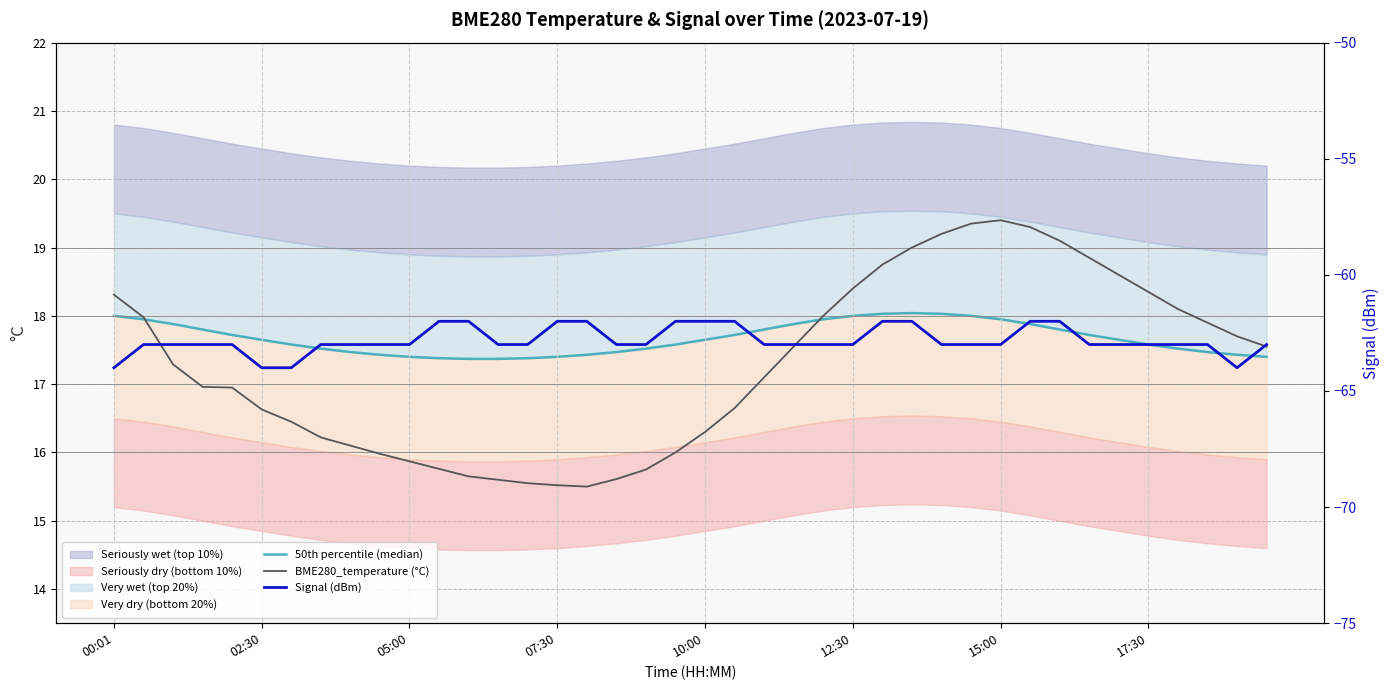

What is the minimum value for 50th percentile (median)?

17.4